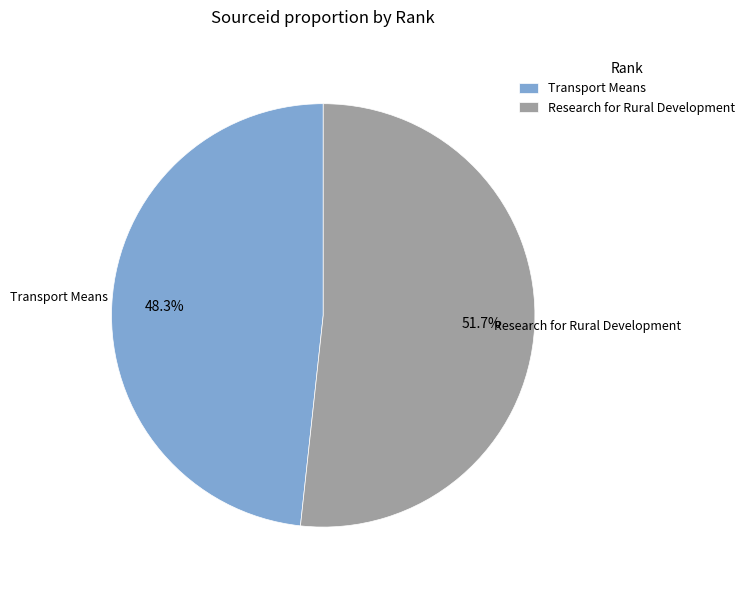

Which slice is the largest?

Research for Rural Development